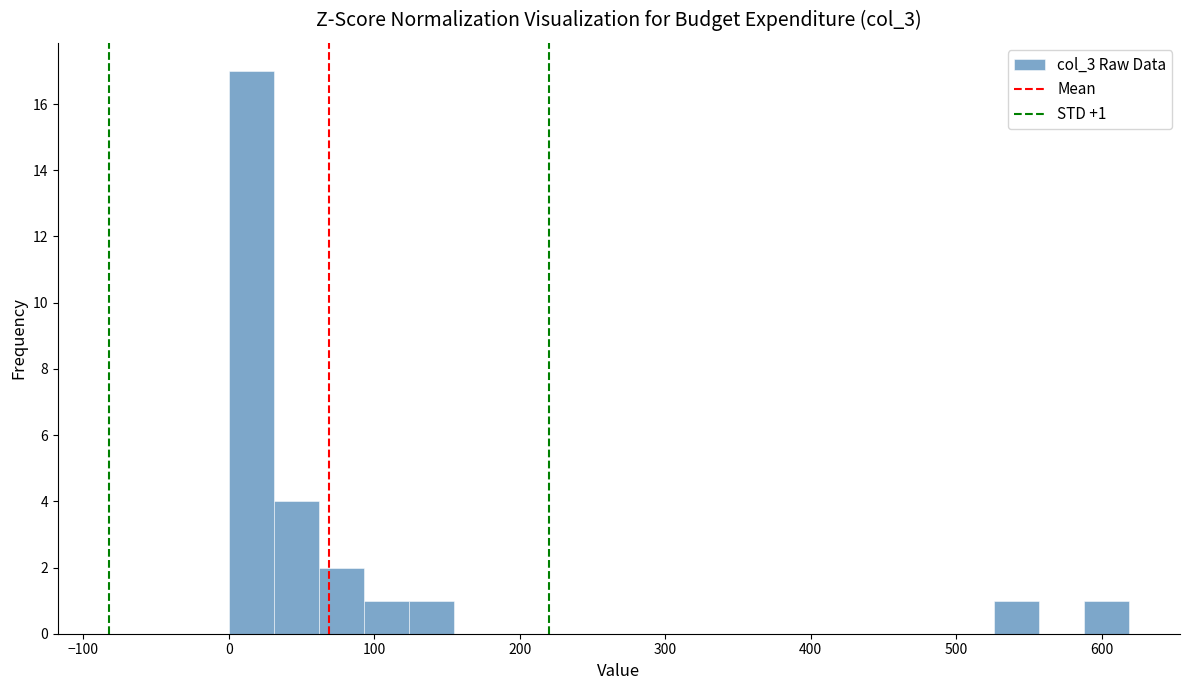

Read against the x-axis, roughly where is the centre of the tallest bar?

20